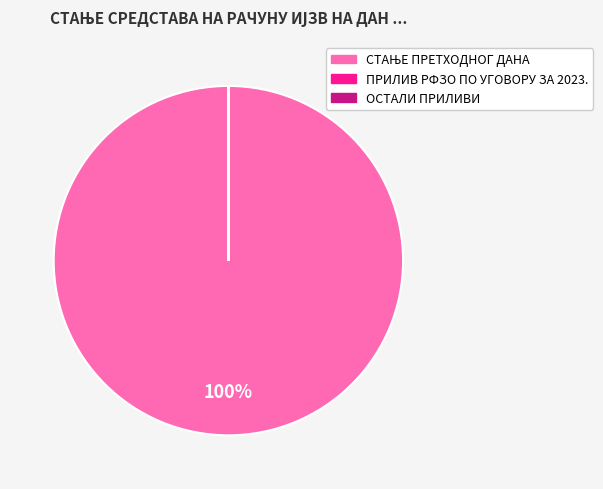

Does any single category account for the majority?

Yes